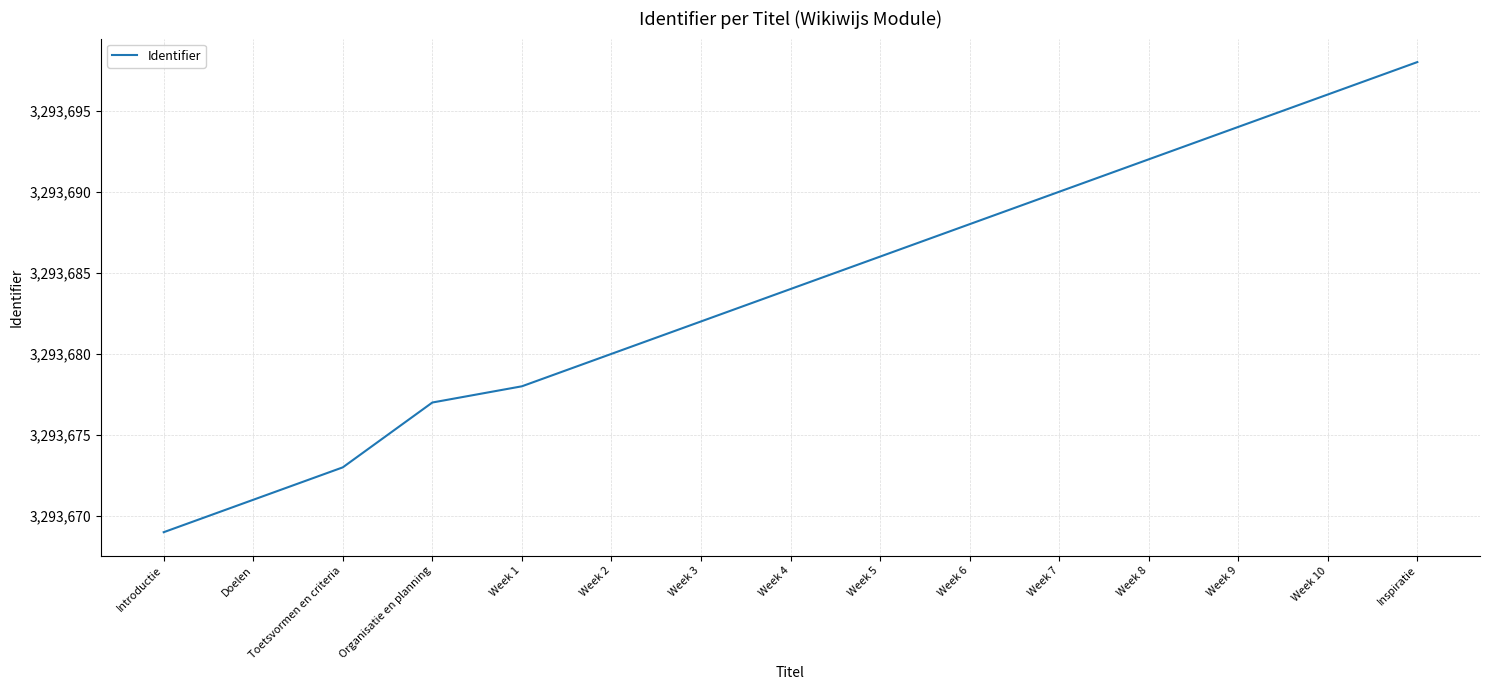

Which label corresponds to the largest value in the chart?

Inspiratie